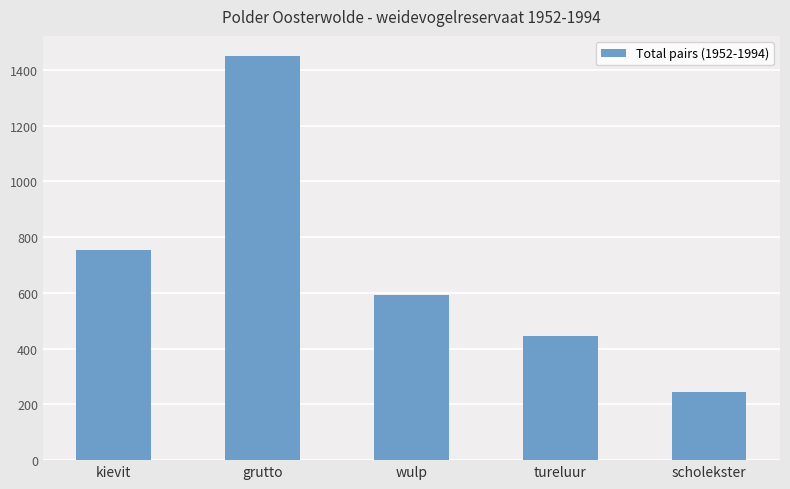

What is the label of the 4th bar from the right?

grutto